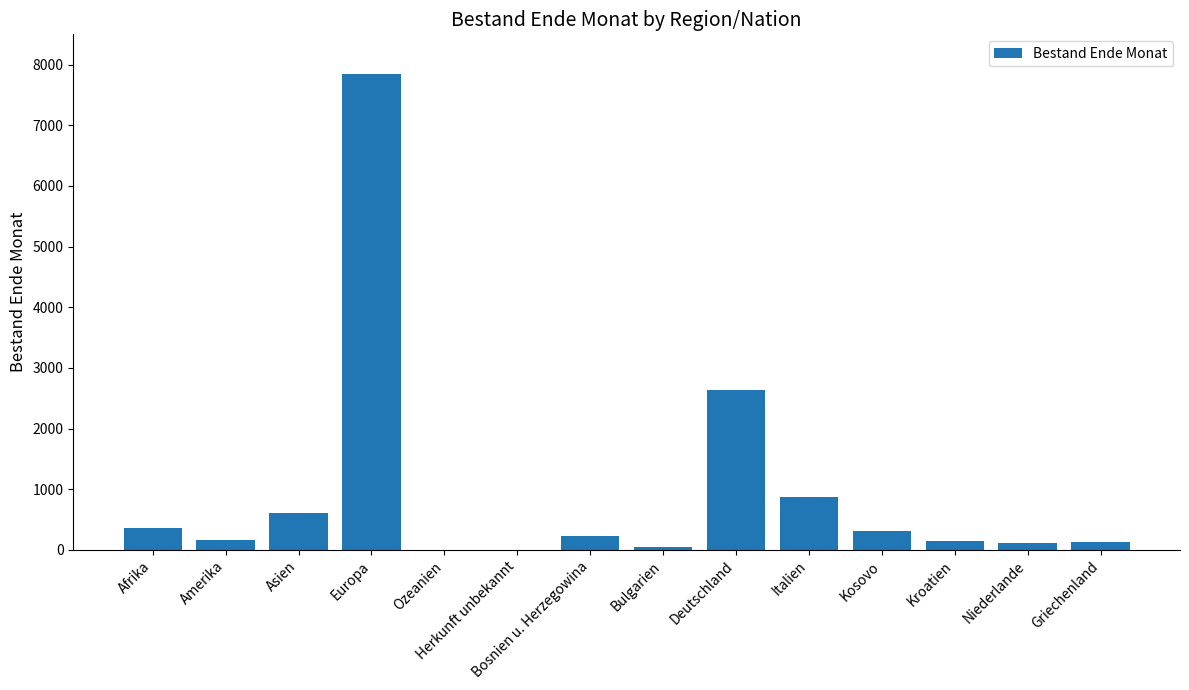

The chart shows a value of 314 at Kosovo. True or false?

True